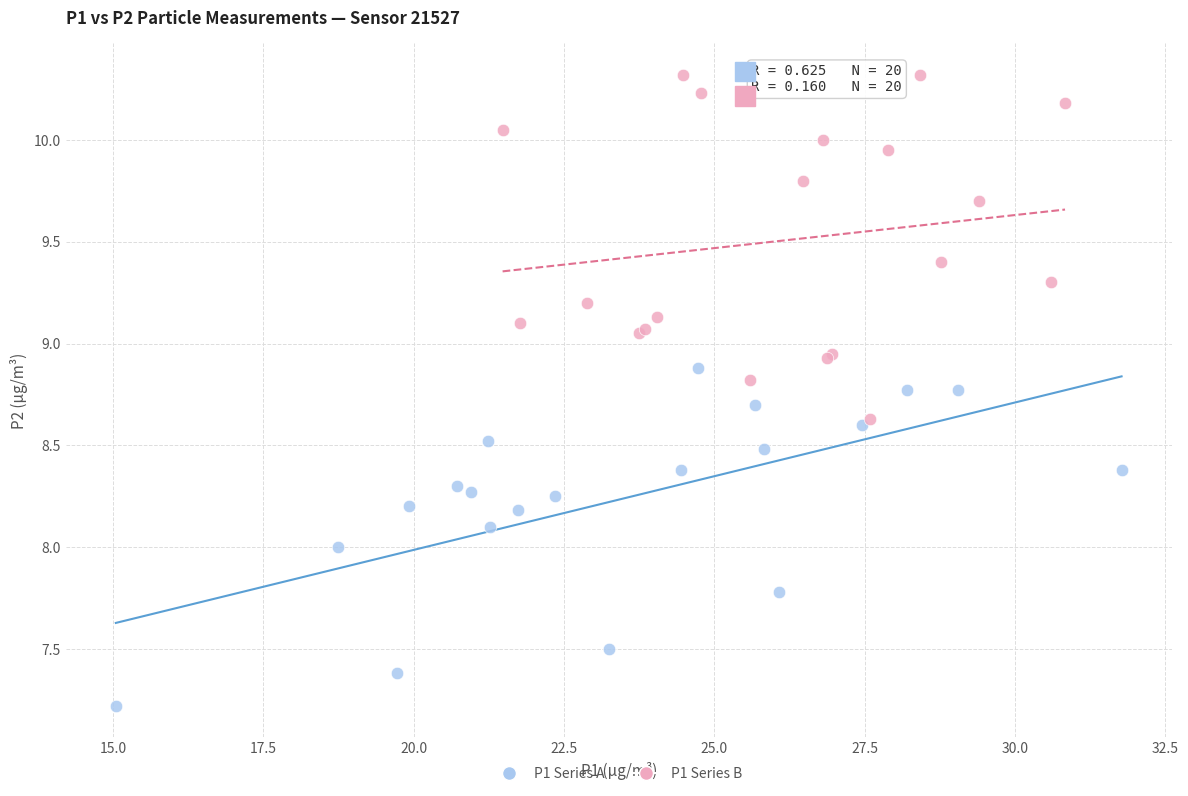

Which series contains the lowest Y value?

P1 Series A